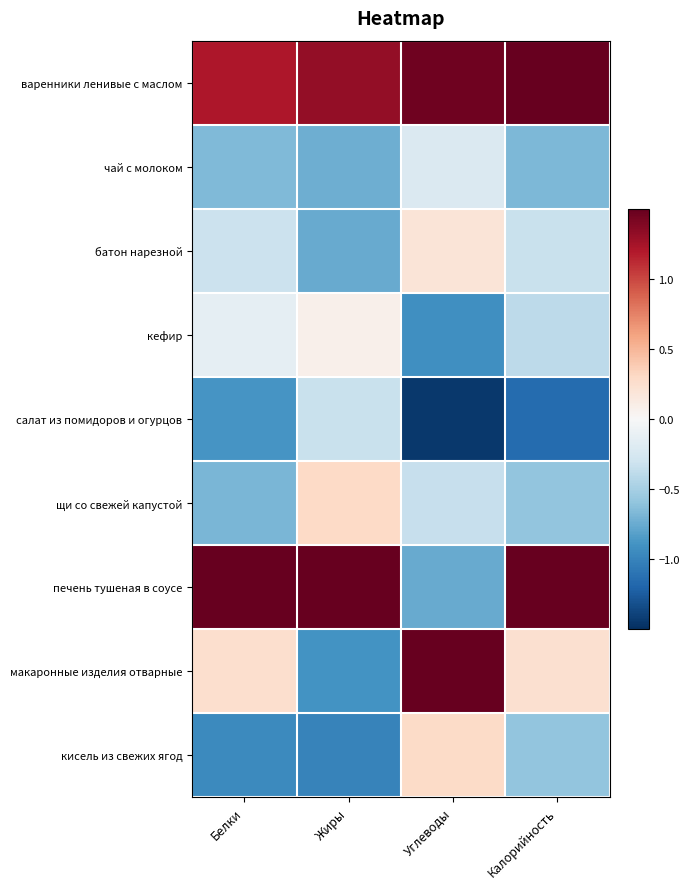

Count the number of data series in this chart.

9